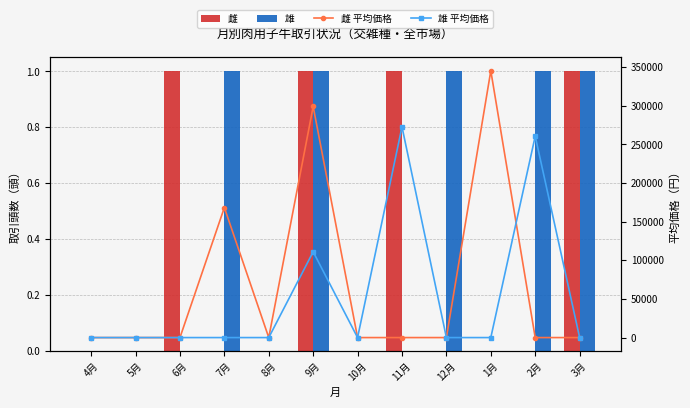

Reading left to right, transcribe all the data shown in this chart.

雌: 4月=0	5月=0	6月=1	7月=0	8月=0	9月=1	10月=0	11月=1	12月=0	1月=0	2月=0	3月=1
雄: 4月=0	5月=0	6月=0	7月=1	8月=0	9月=1	10月=0	11月=0	12月=1	1月=0	2月=1	3月=1
雌 平均価格: 4月=0	5月=0	6月=0	7月=168300	8月=0	9月=299200	10月=0	11月=0	12月=0	1月=345400	2月=0	3月=0
雄 平均価格: 4月=0	5月=0	6月=0	7月=0	8月=0	9月=111100	10月=0	11月=272800	12月=0	1月=0	2月=260700	3月=0